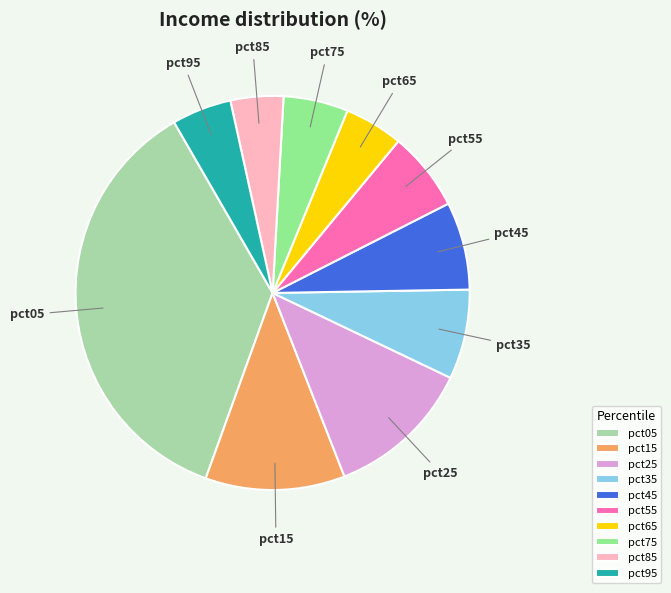

Is there a majority slice in this chart?

No